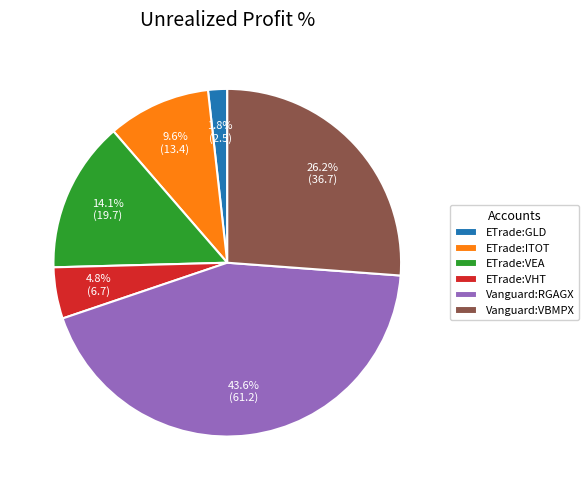

Which has a higher value, Vanguard:RGAGX or ETrade:VHT?

Vanguard:RGAGX